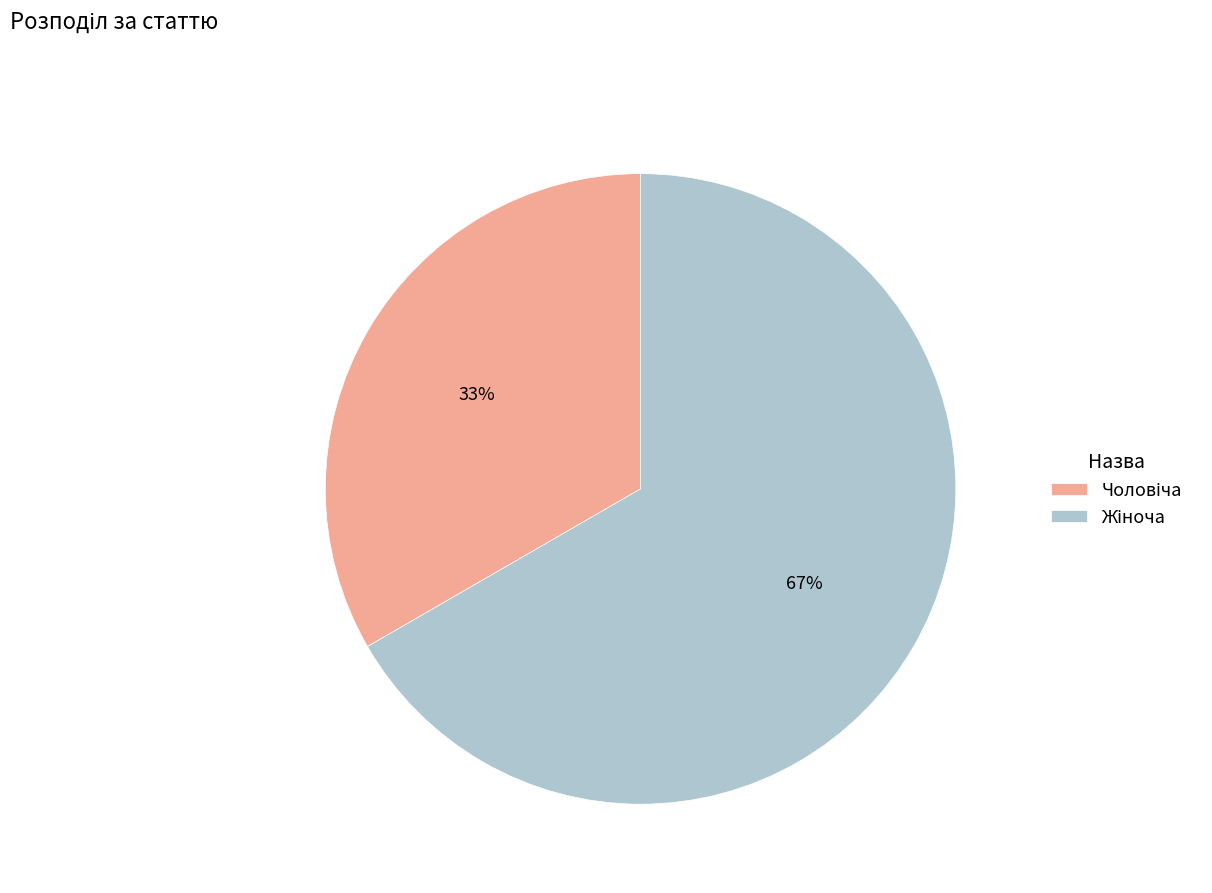

To the nearest percent, what is the average slice percentage?

50%